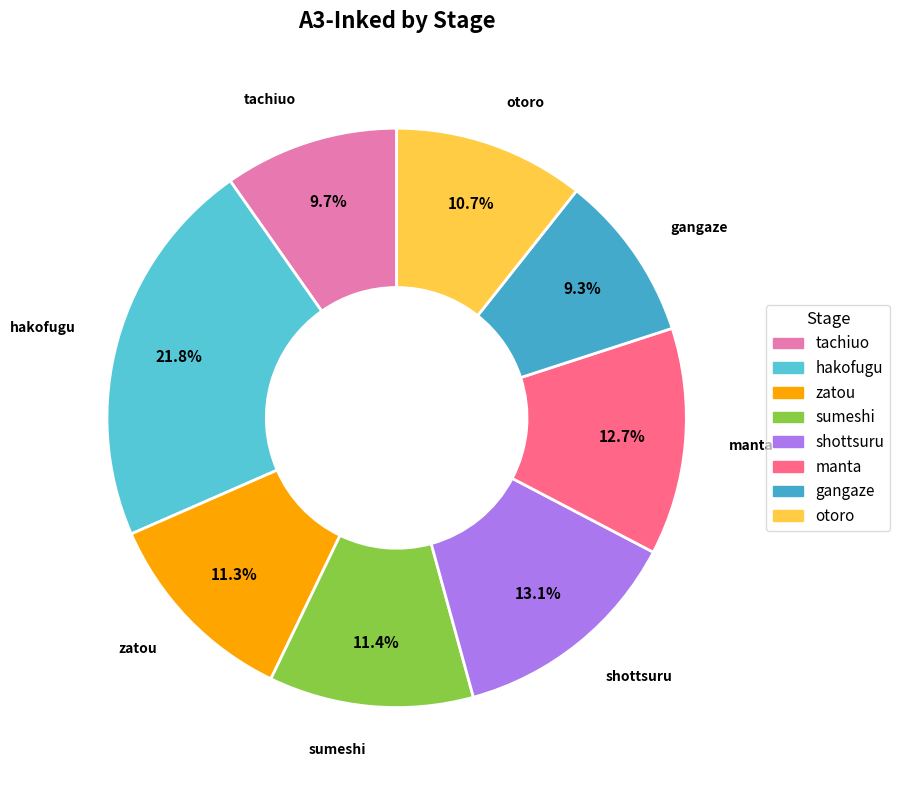

To the nearest percent, what is the combined percentage of zatou and hakofugu?

33%